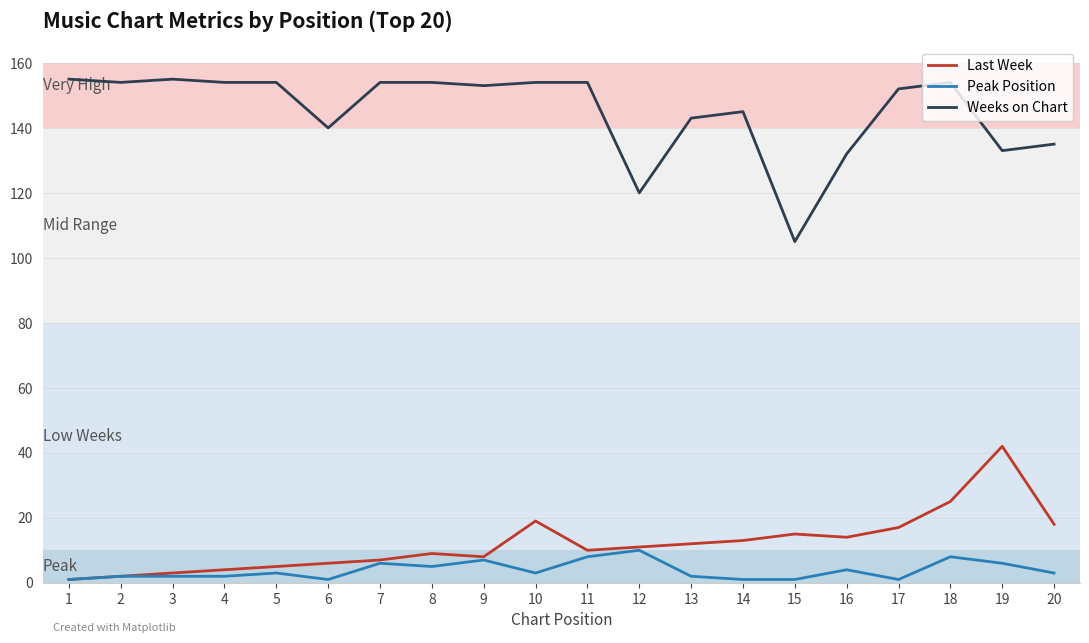

Rank the series by their maximum value, from highest to lowest.

Weeks on Chart, Last Week, Peak Position